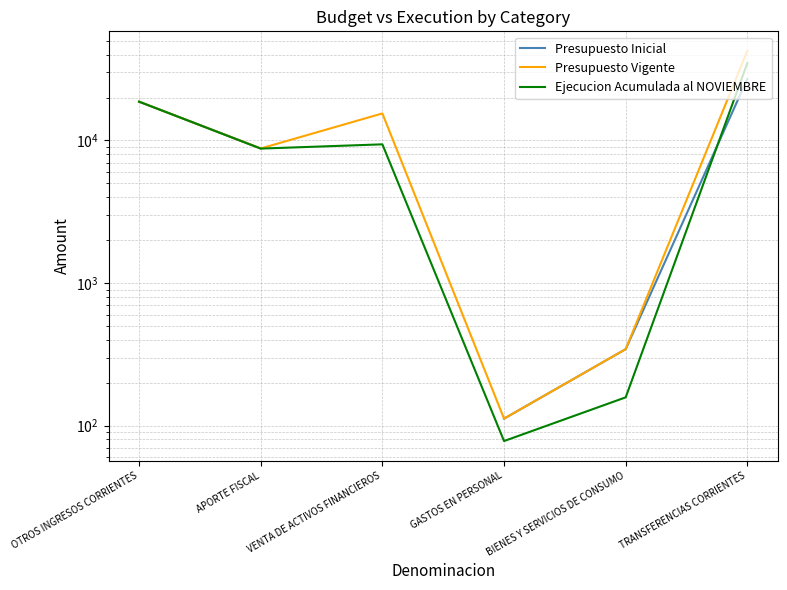

What is the value of the Presupuesto Vigente point at the 3rd from the left?

15477.0